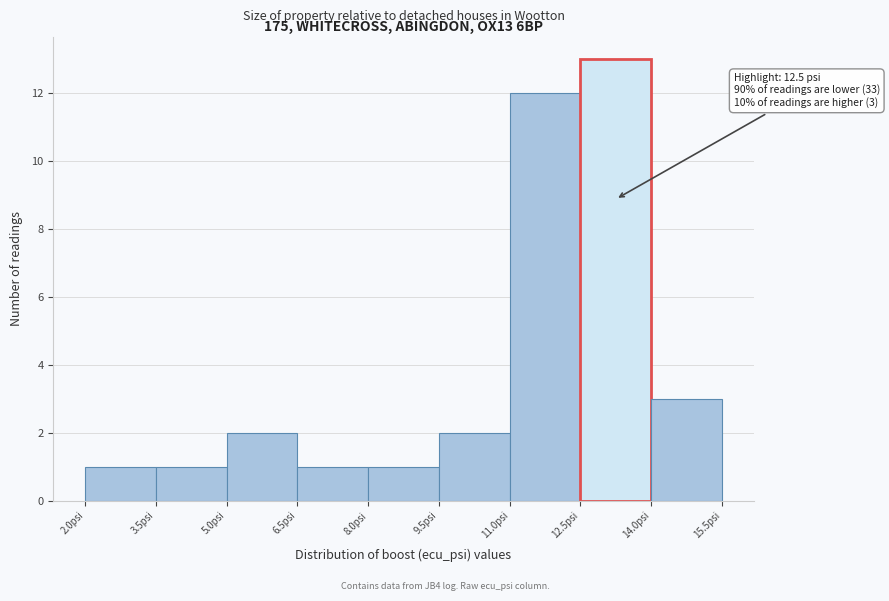

Over which range of the x-axis is the bar tallest?

12.5 to 14.0